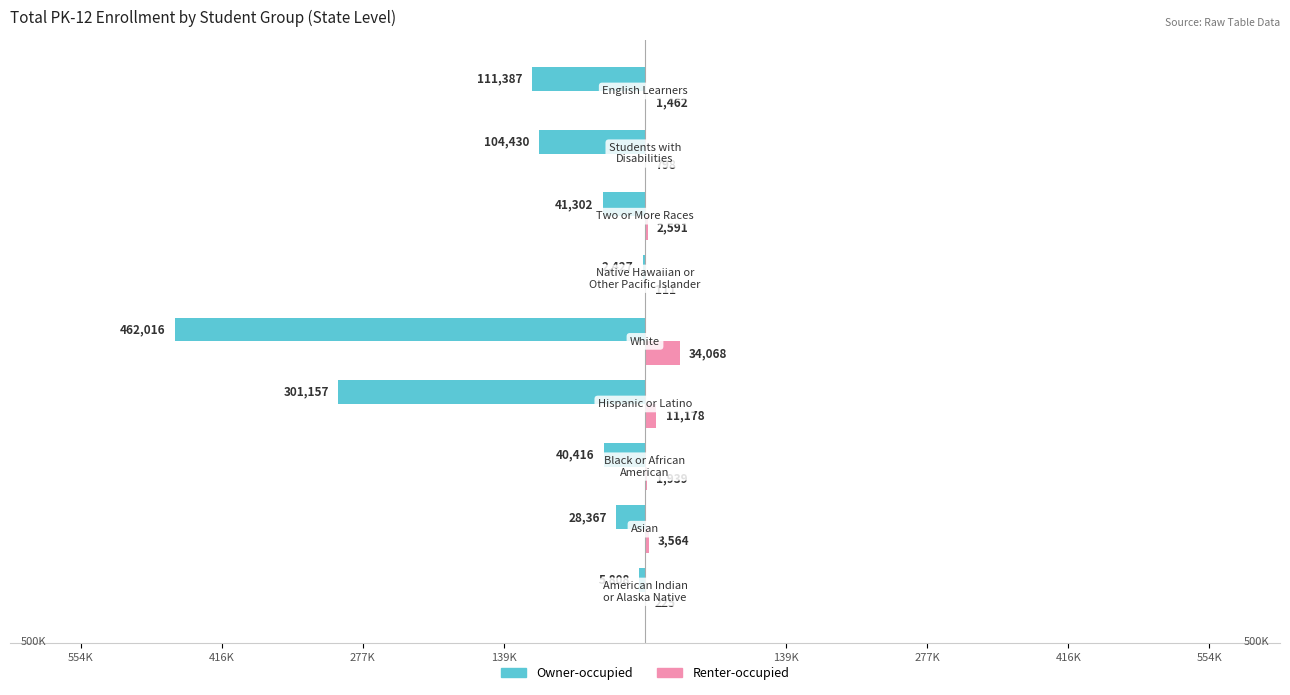

What are all the series names shown in the legend?

Owner-occupied, Renter-occupied